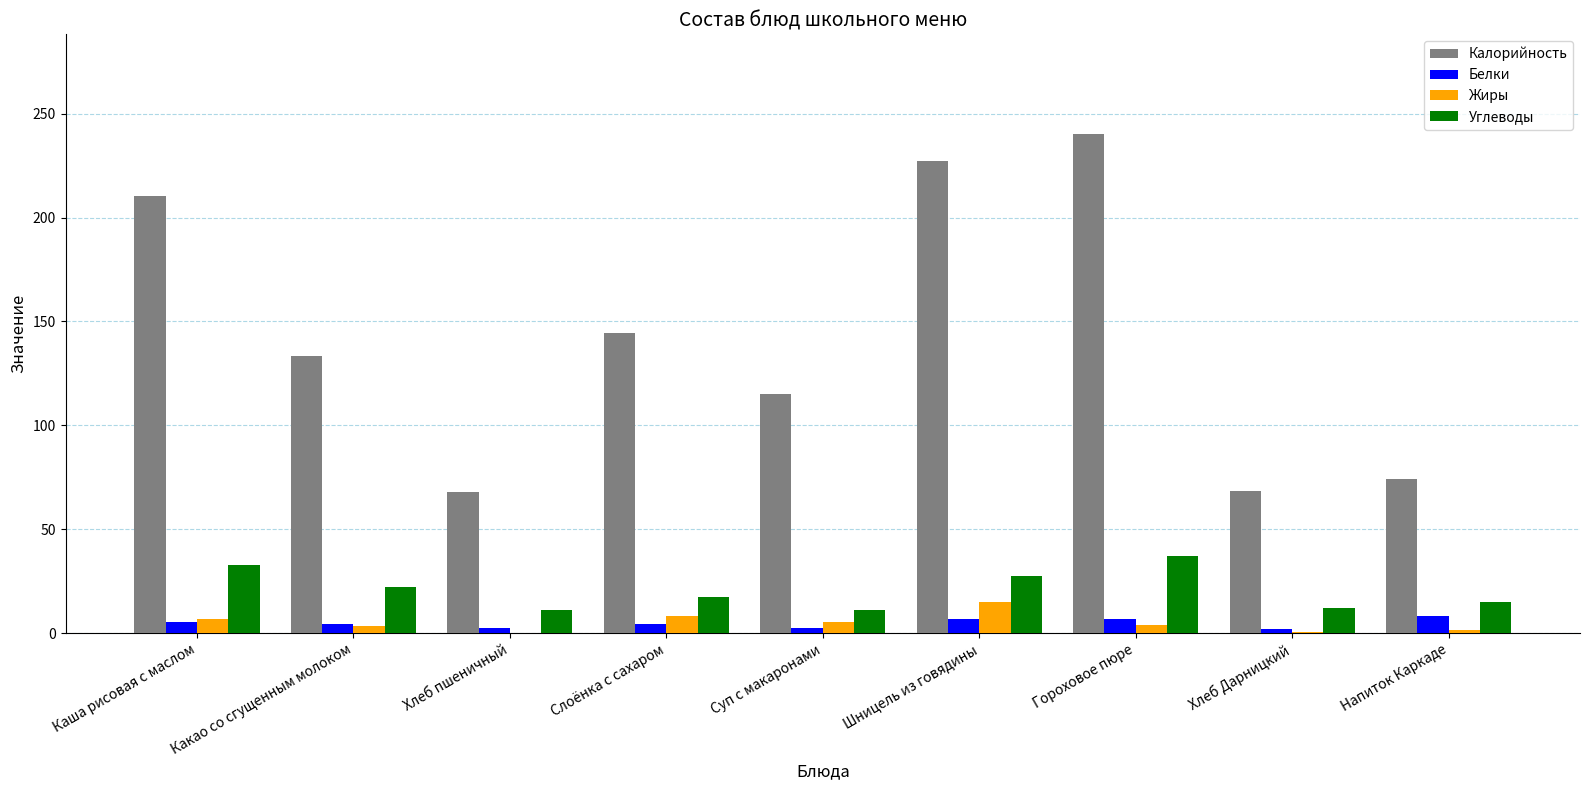

How many distinct data groups are displayed?

4